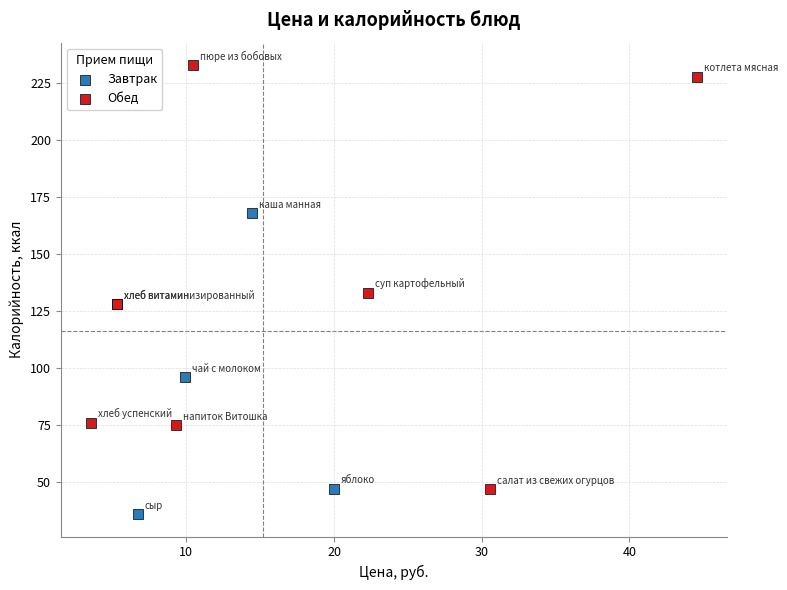

Which series reaches the minimum Y coordinate?

Завтрак